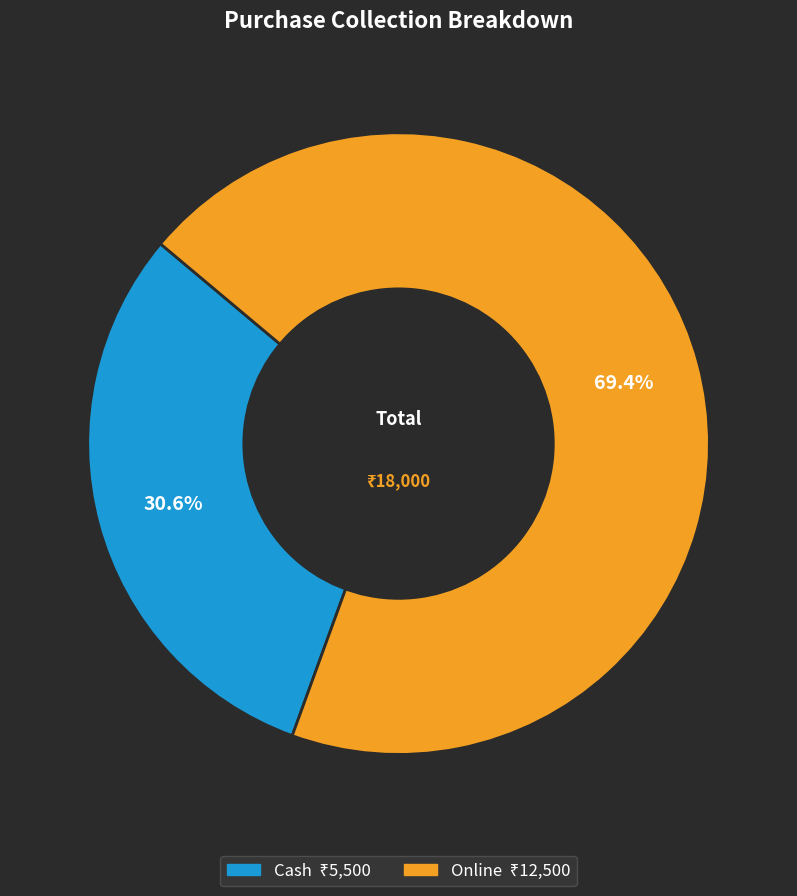

What is the majority slice?

Online